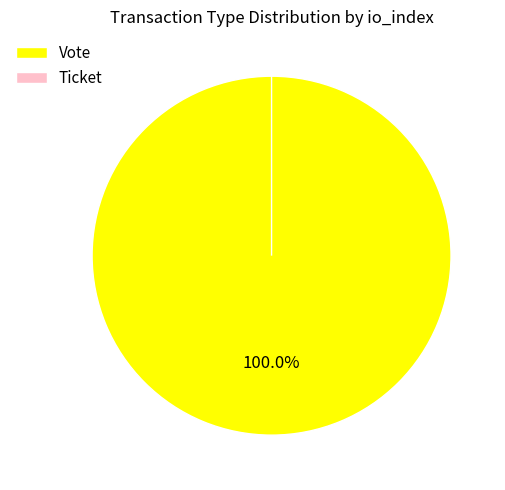

Is the sum of Ticket and Vote greater than half?

Yes